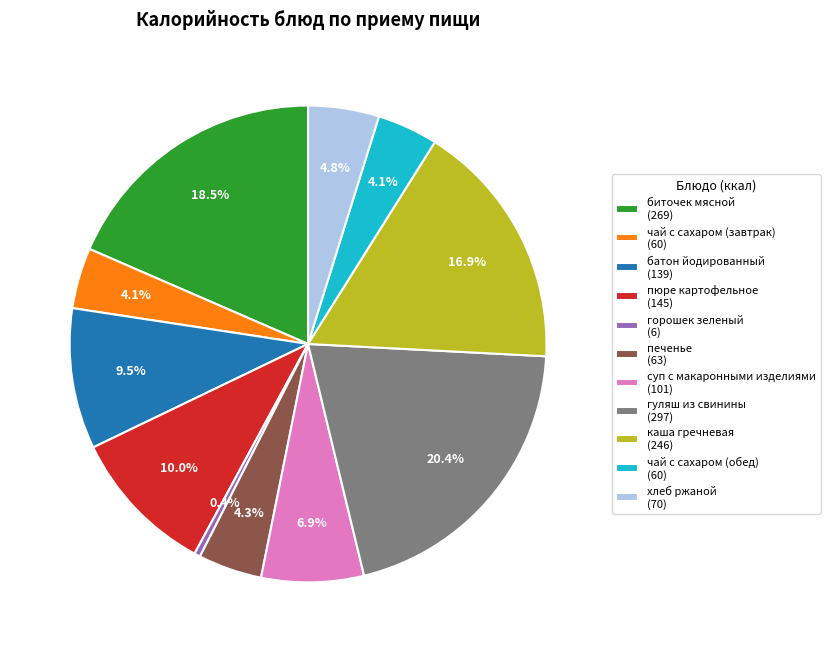

Count the number of slices in the pie.

11